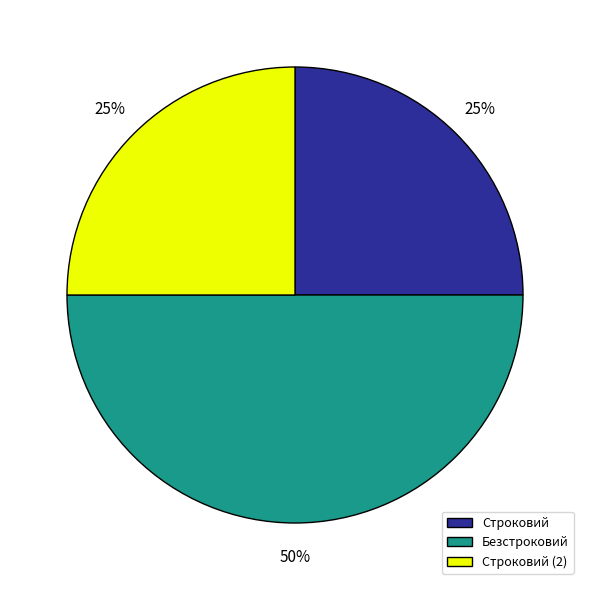

To the nearest percent, what is the difference between the largest and smallest slice percentages?

25%